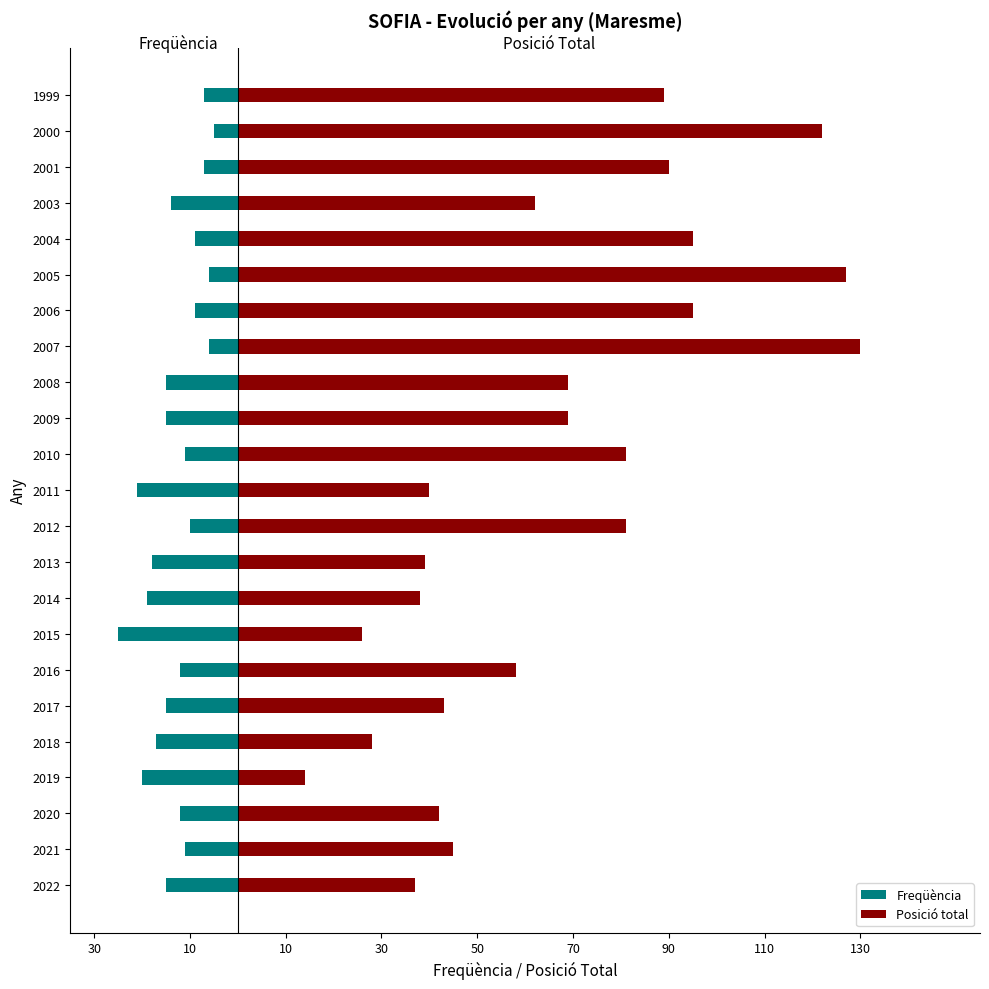

Count the number of categories in the chart.

23